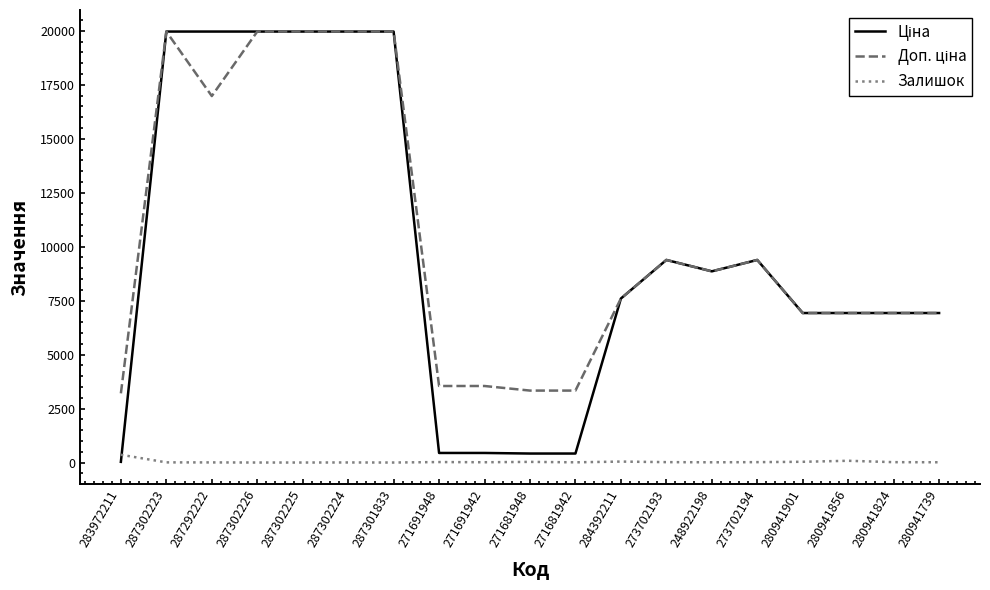

What is the difference between the highest and lowest values at 287302225?

19964.2